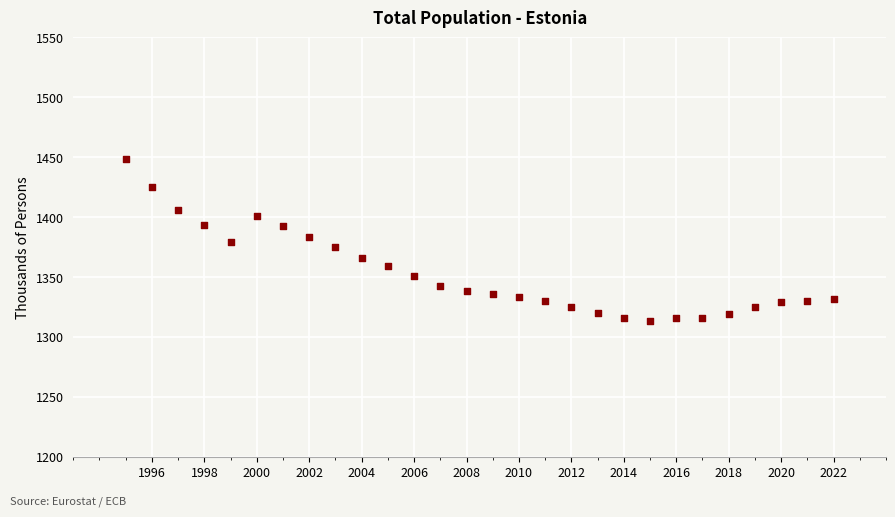

What is the range of X values (max minus min)?

27.0